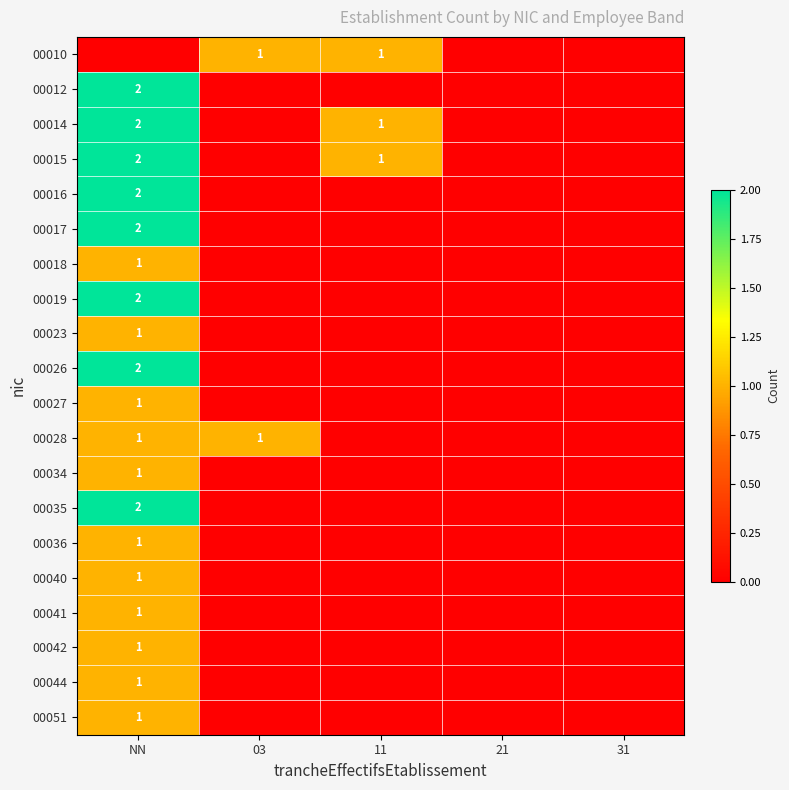

How many positive values does the 00023 series have?

1